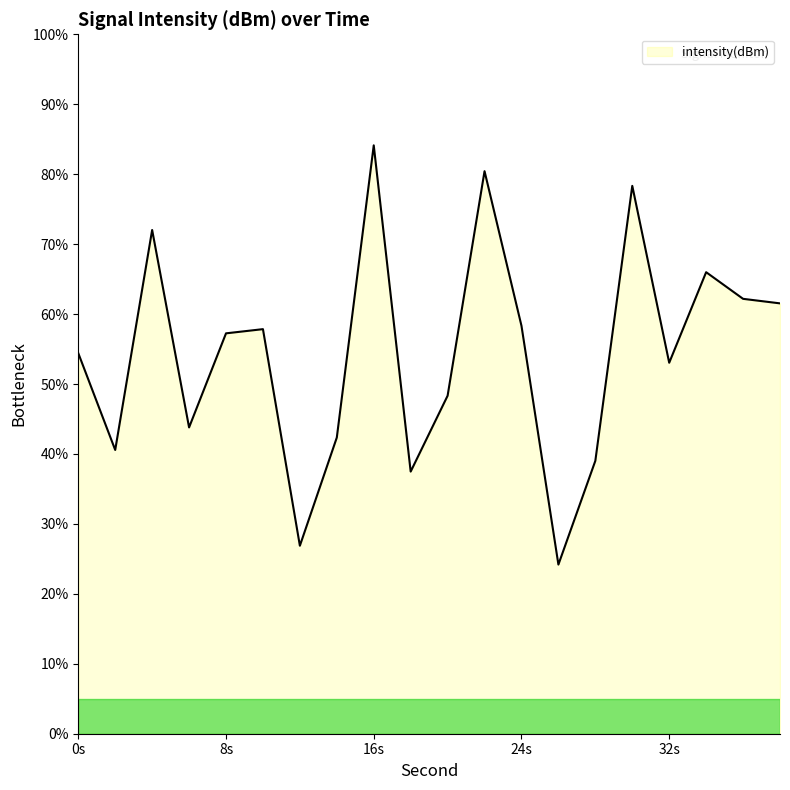

What is the maximum value shown in the chart?

84.1